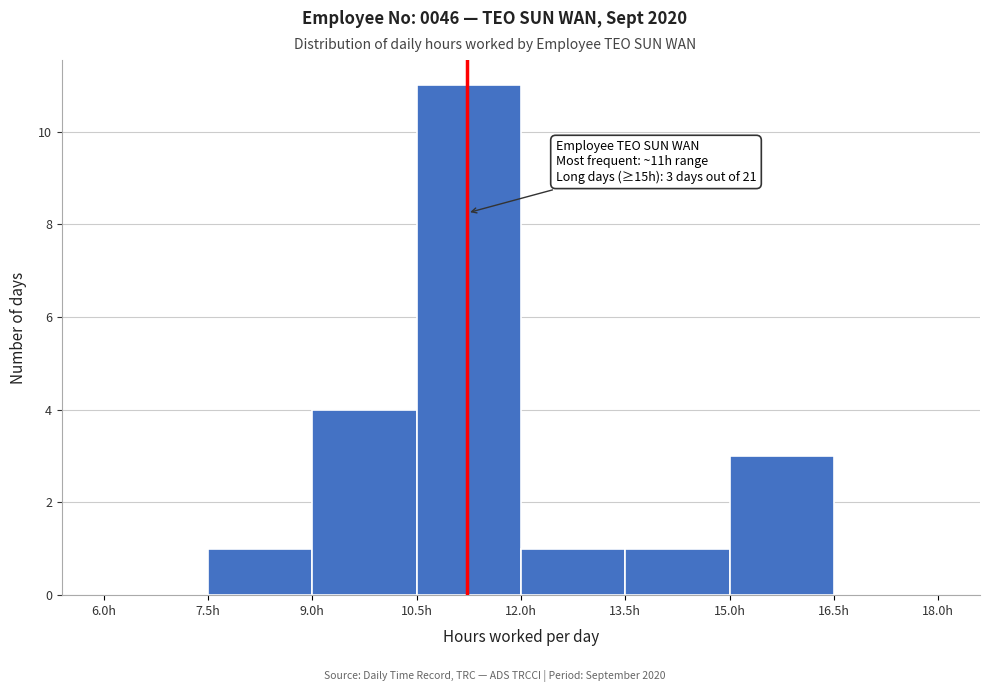

Over which range of the x-axis is the bar tallest?

10.5 to 12.0